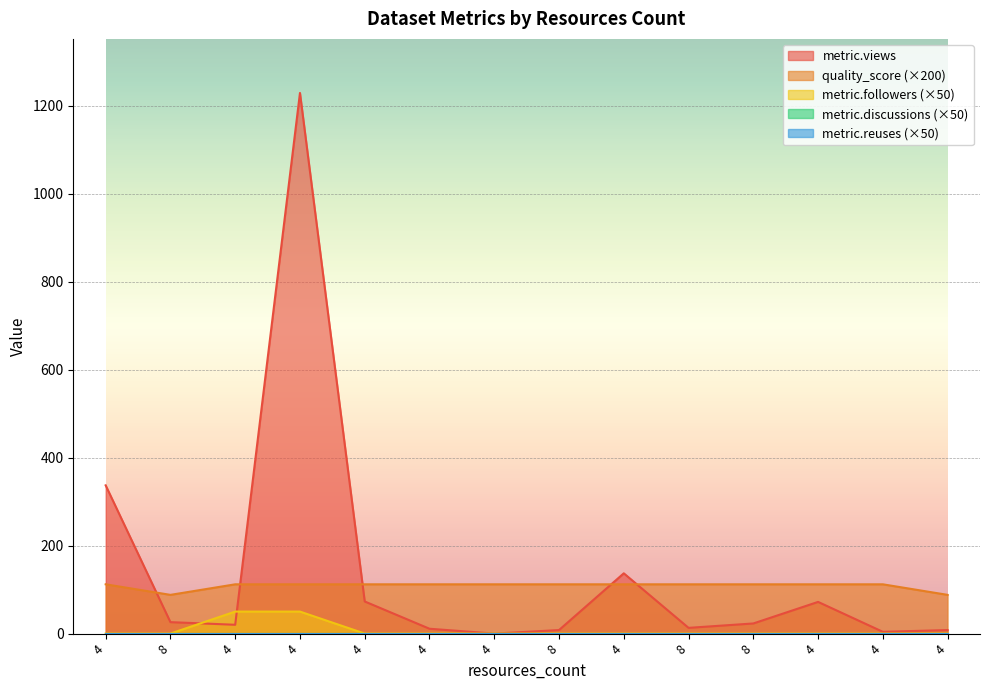

What is the label of the 7th point from the right?

8